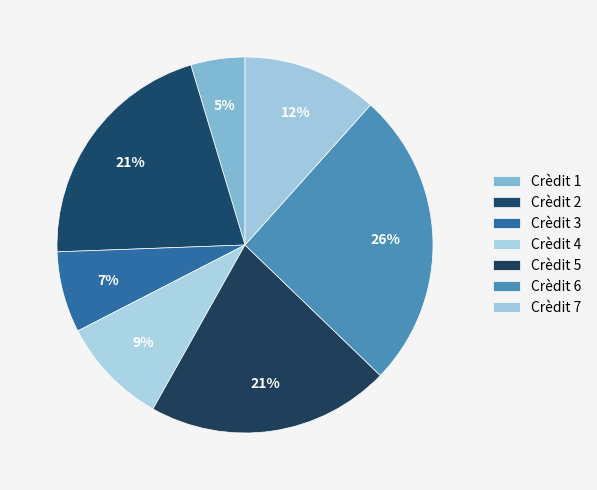

Approximately how many times larger is the value at Crèdit 3 compared to Crèdit 5?

0.3